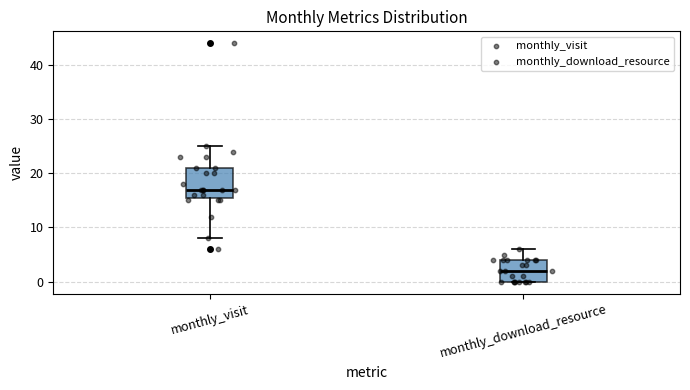

Which box's median line is the lowest?

monthly_download_resource